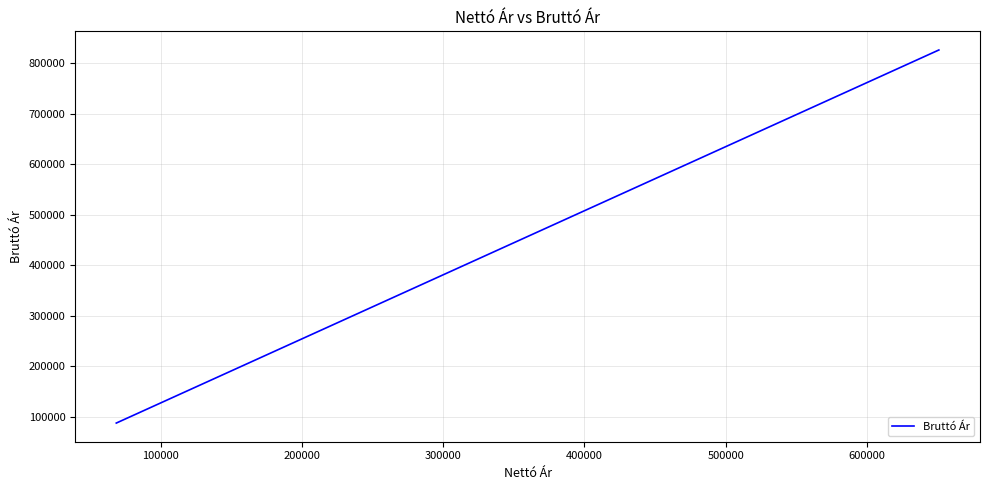

What is the label of the 6th point from the left?

500000